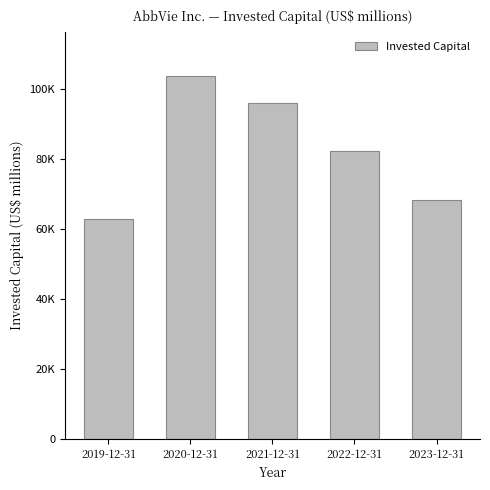

What is the approximate value at 2019-12-31, to the nearest 50?

62750